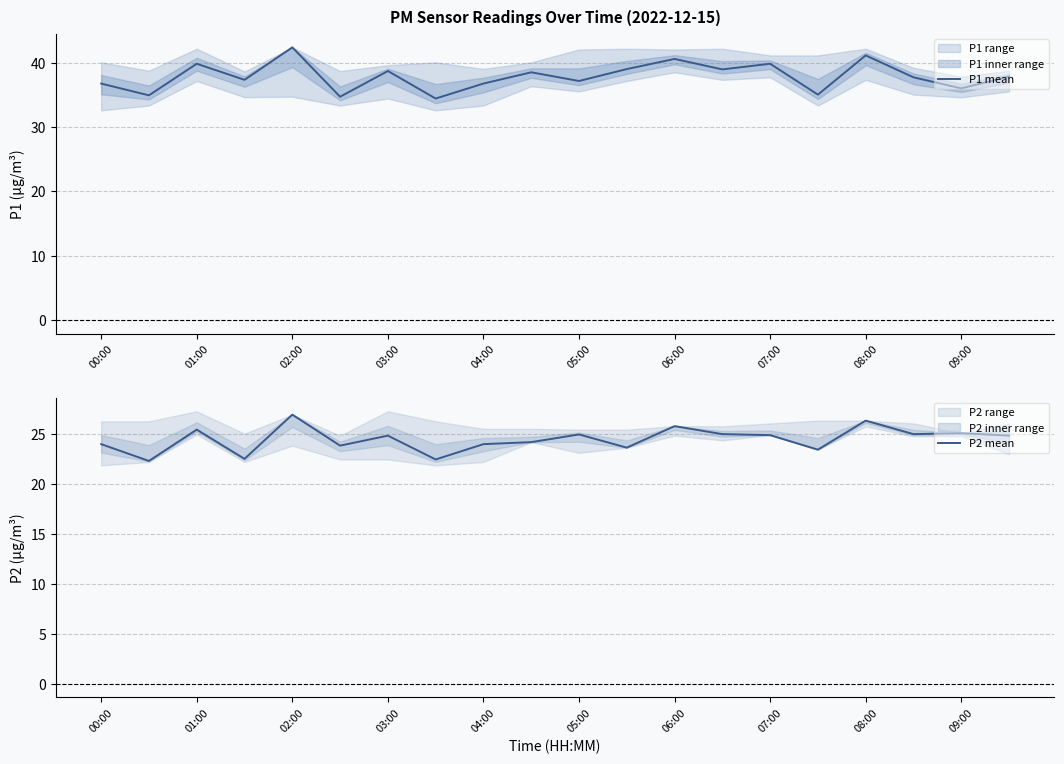

Is it true that P1 mean equals 36.8 at 04:00?

True